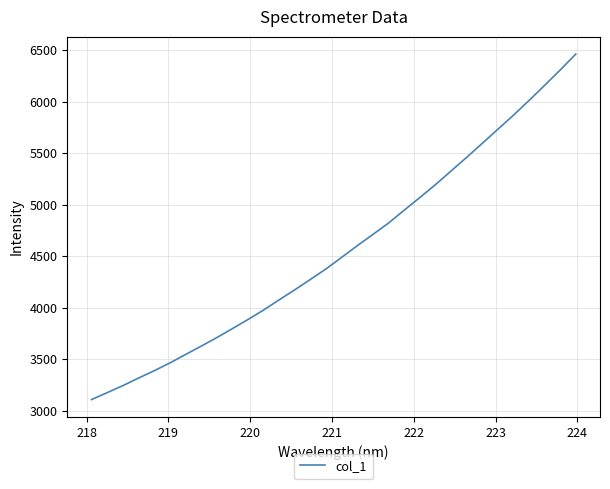

What is the smallest value displayed?

3108.8